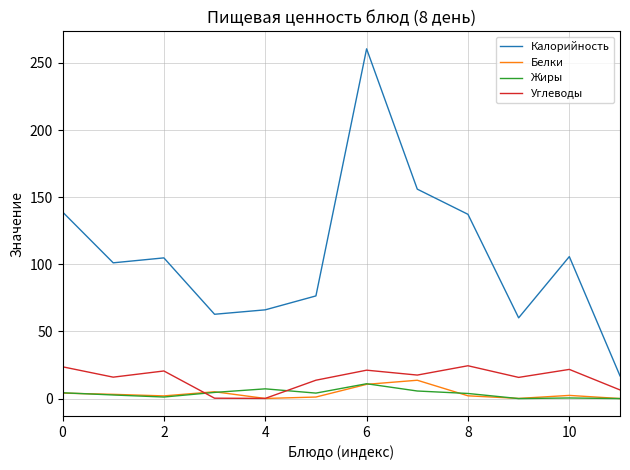

Which series has the widest spread of values?

Калорийность